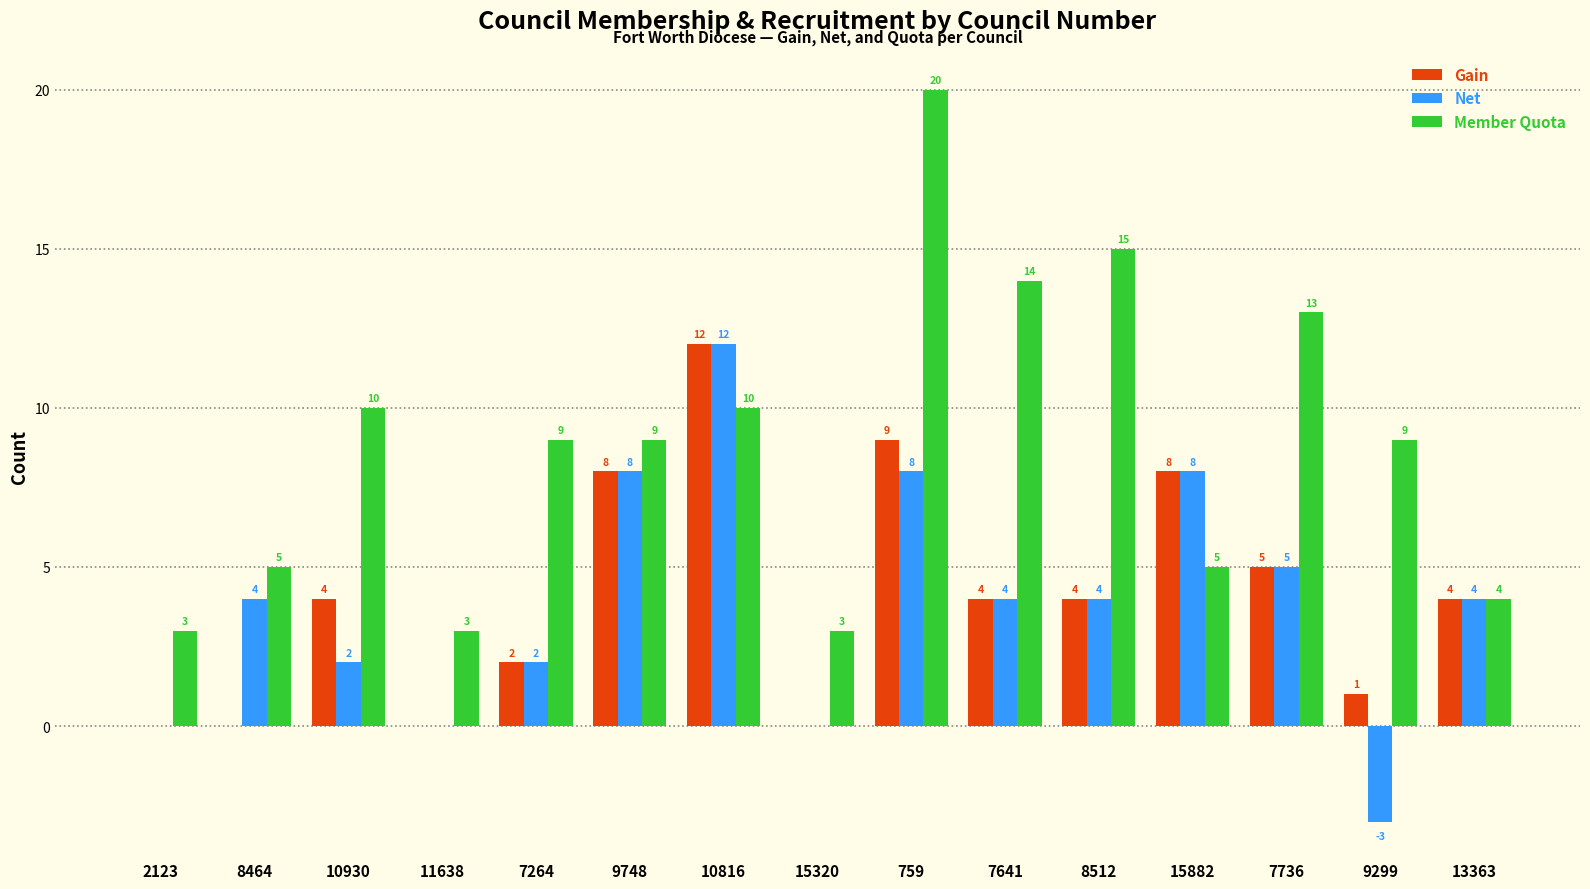

Reading left to right, what are all the values shown in this chart?

Gain: 2123=0	8464=0	10930=4	11638=0	7264=2	9748=8	10816=12	15320=0	759=9	7641=4	8512=4	15882=8	7736=5	9299=1	13363=4
Net: 2123=0	8464=4	10930=2	11638=0	7264=2	9748=8	10816=12	15320=0	759=8	7641=4	8512=4	15882=8	7736=5	9299=-3	13363=4
Member Quota: 2123=3	8464=5	10930=10	11638=3	7264=9	9748=9	10816=10	15320=3	759=20	7641=14	8512=15	15882=5	7736=13	9299=9	13363=4